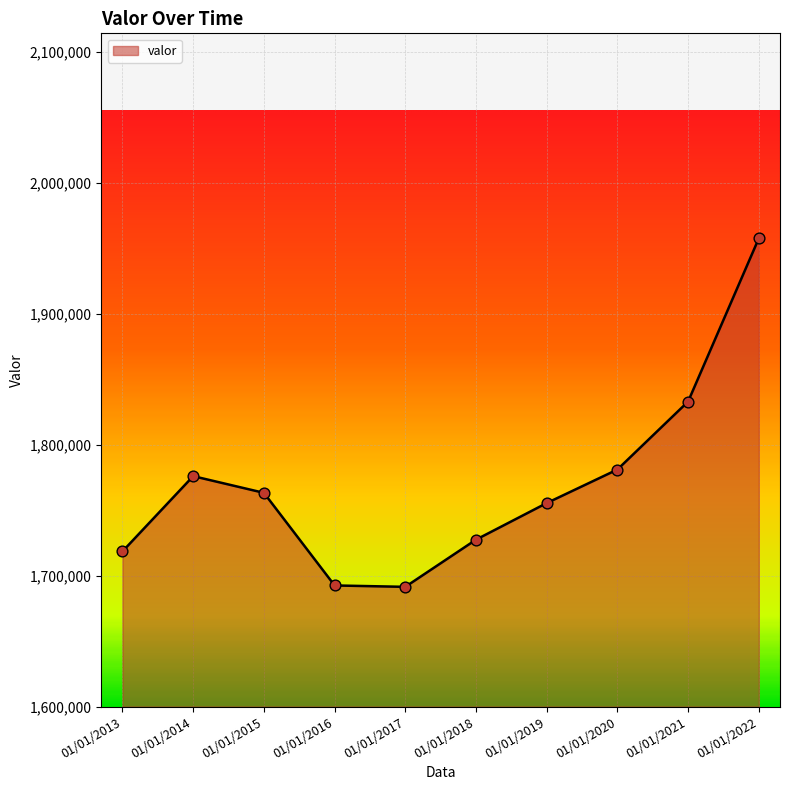

What is the change in value from 01/01/2014 to 01/01/2018?

-48507